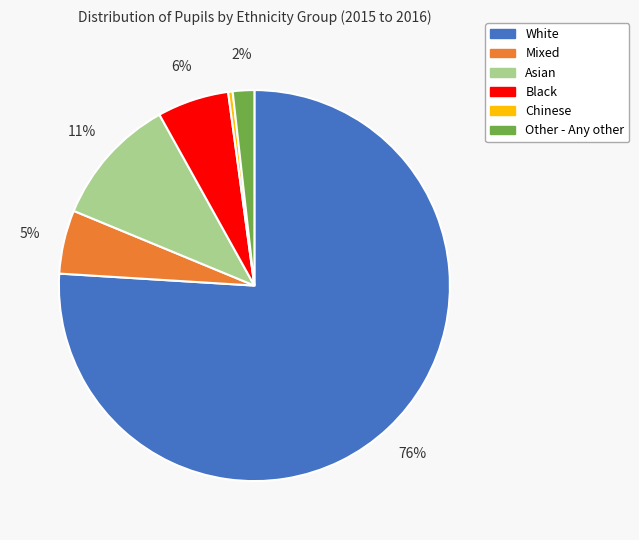

To the nearest percent, what is the combined percentage of Black and Asian?

17%